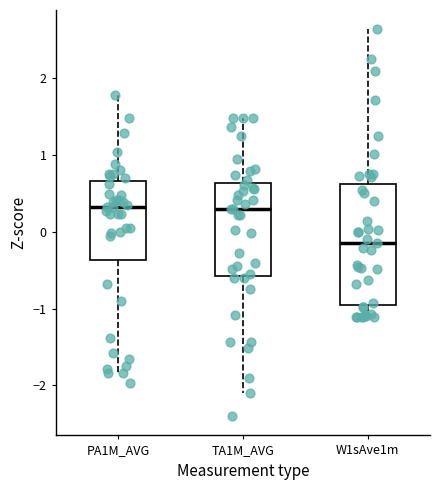

Reading left to right, transcribe this box plot: for each box, give where its median line is, the range the box spans, and where its two whiskers end, as read against the y-axis. The values are not printed on the chart, so give them approximately, as read against the axis.

PA1M_AVG: median 0.3, box -0.4 to 0.7, whiskers -1.8 to 1.8
TA1M_AVG: median 0.3, box -0.6 to 0.6, whiskers -2.1 to 1.5
W1sAve1m: median -0.2, box -1.0 to 0.6, whiskers -1.1 to 2.6